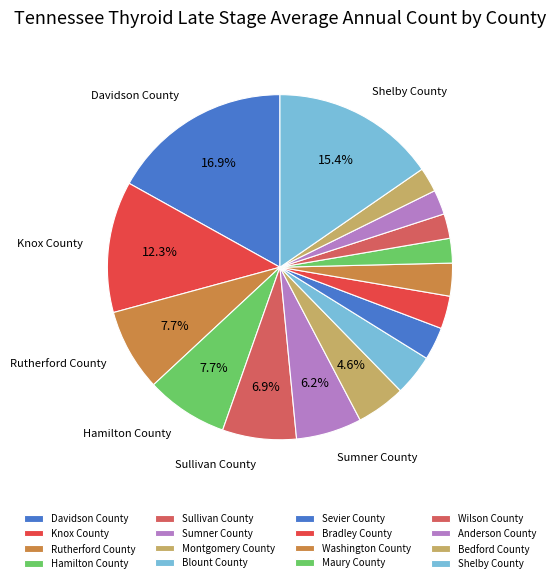

Which category has the smallest portion of the pie?

Maury County